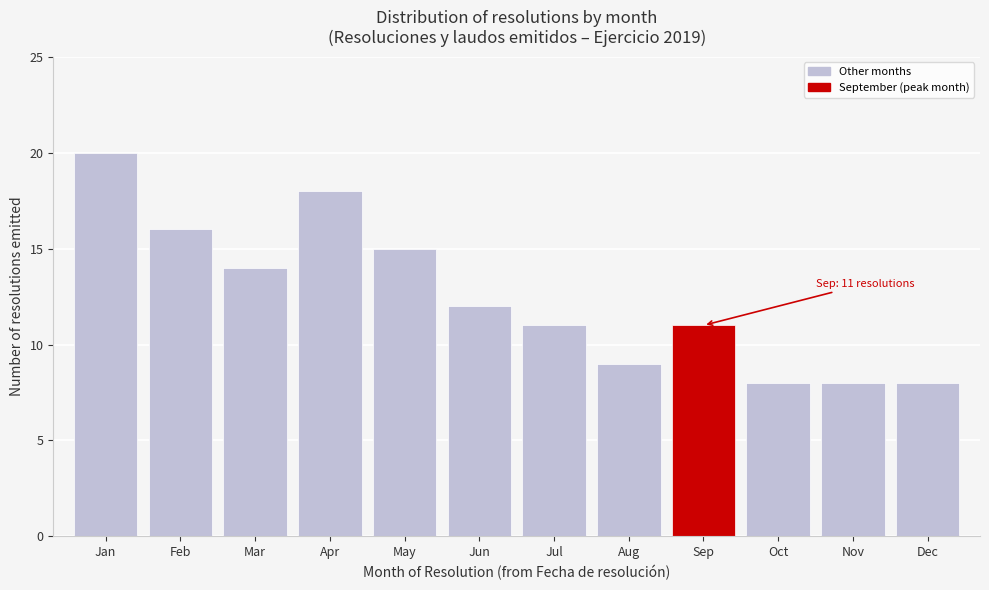

Reading right to left, transcribe all the data shown in this chart.

Dec=8	Nov=8	Oct=8	Sep=11	Aug=9	Jul=11	Jun=12	May=15	Apr=18	Mar=14	Feb=16	Jan=20